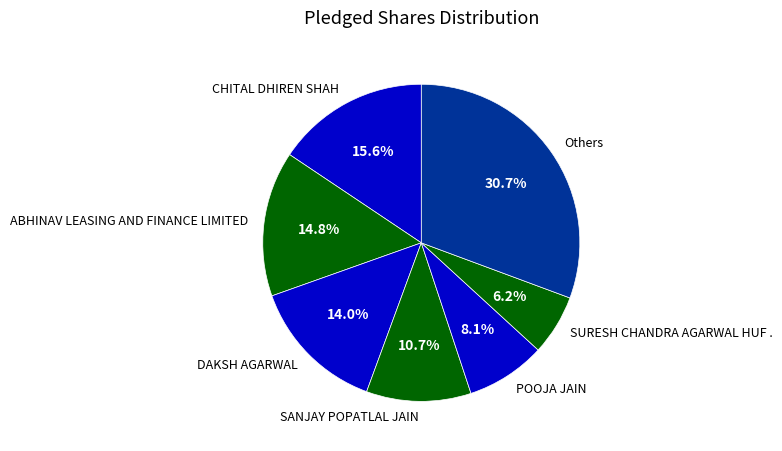

Count the number of slices in the pie.

7